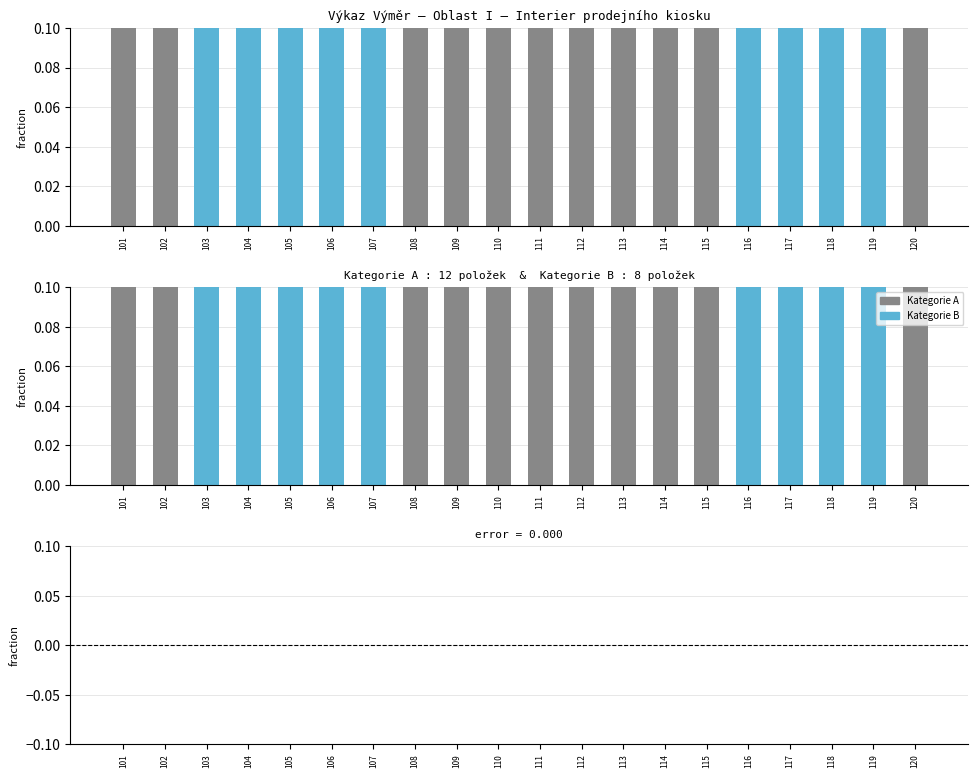

Is it true that Množ. equals 1 at 116?

True